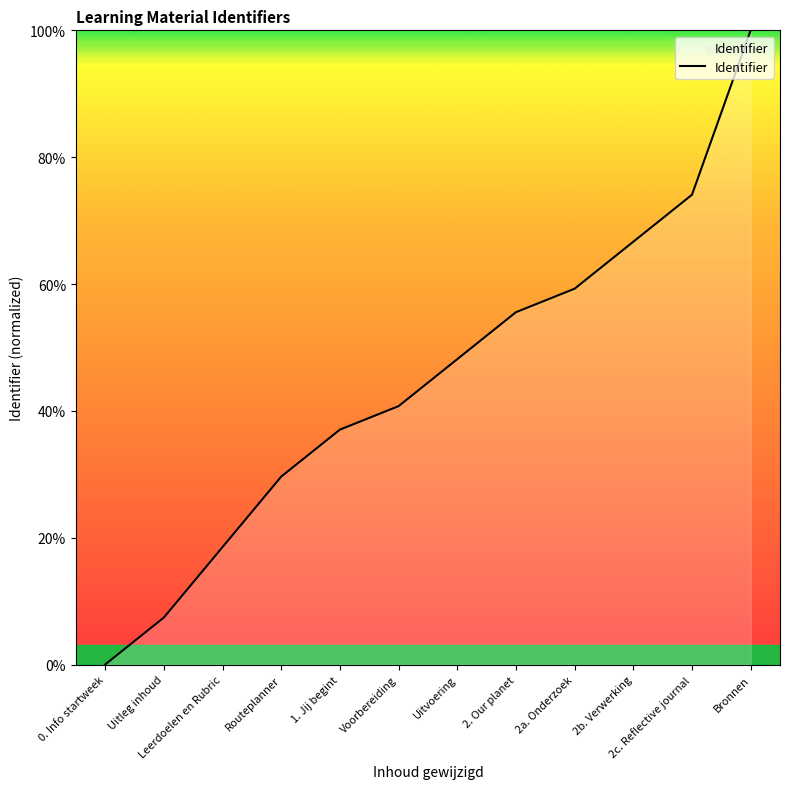

What is the sum of the values at 0. Info startweek and 2c. Reflective journal?

74.1